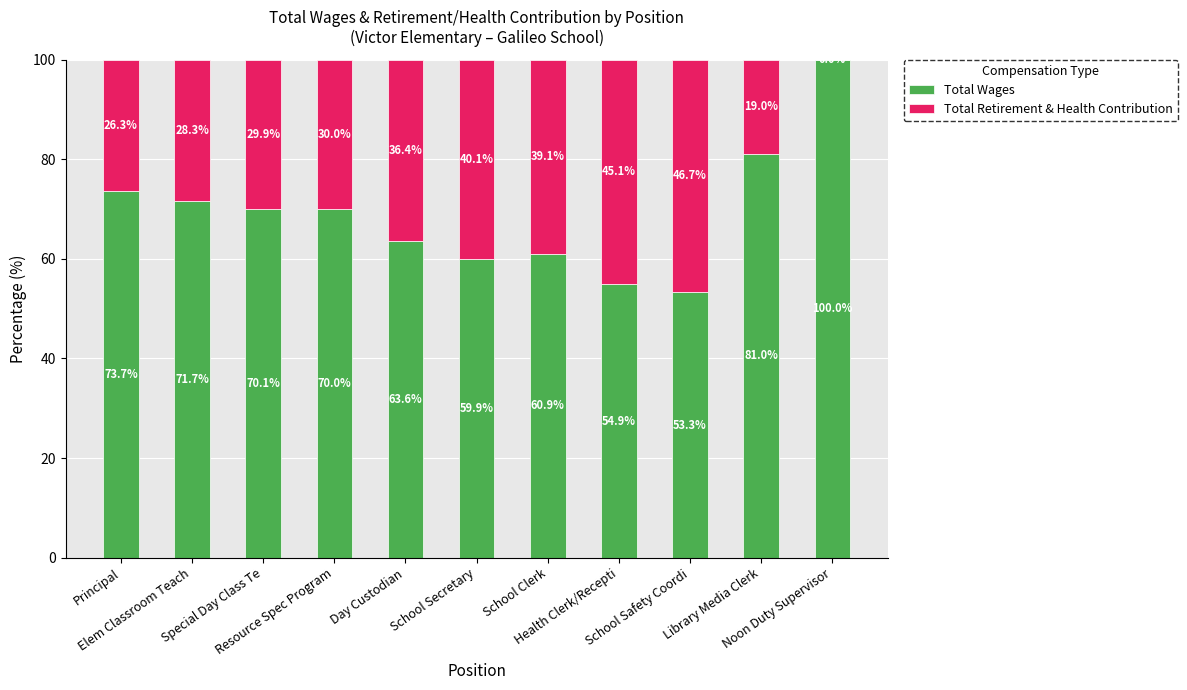

What is the maximum value for Total Wages?

100.0